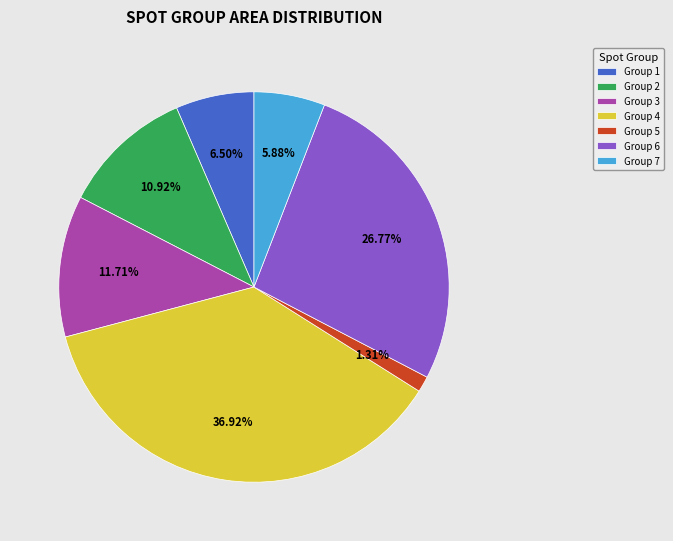

Combined, do Group 1 and Group 7 account for over 50%?

No